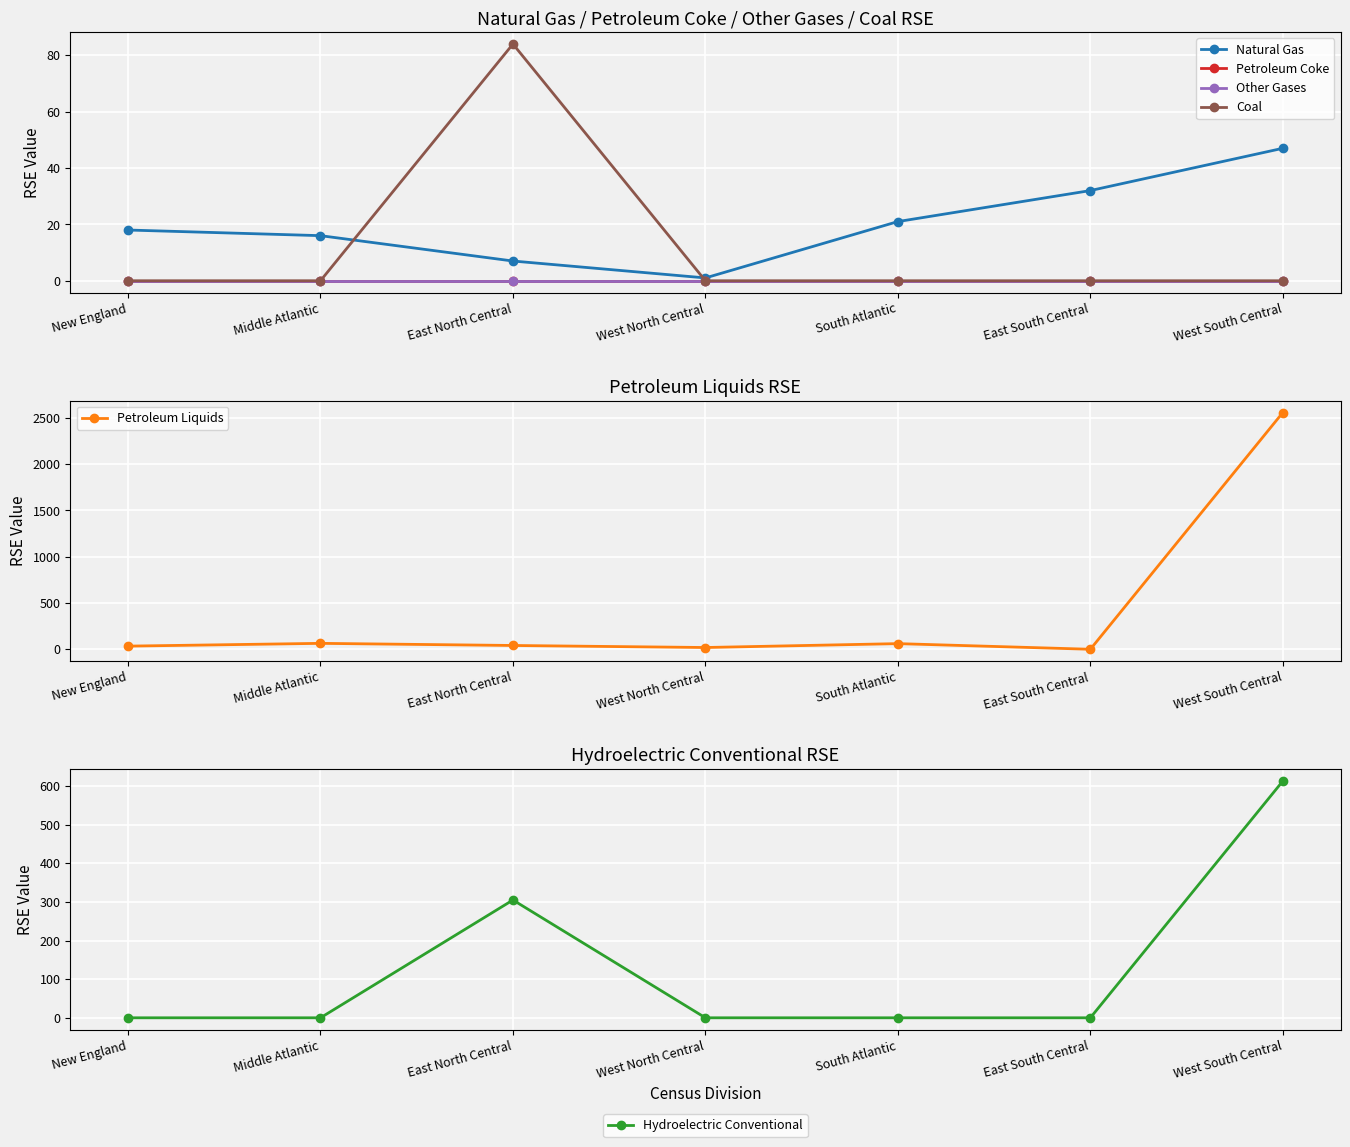

What position from the left is East North Central?

3